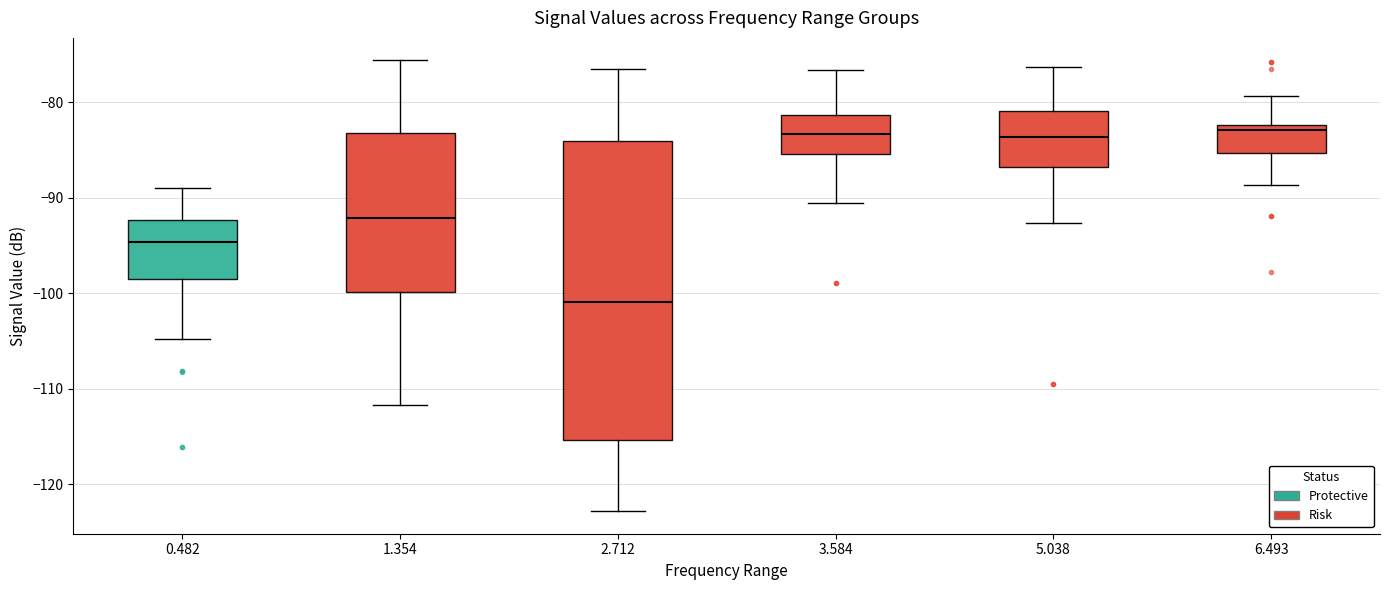

Comparing the boxes themselves (not the whiskers), which one is the tallest?

2.712